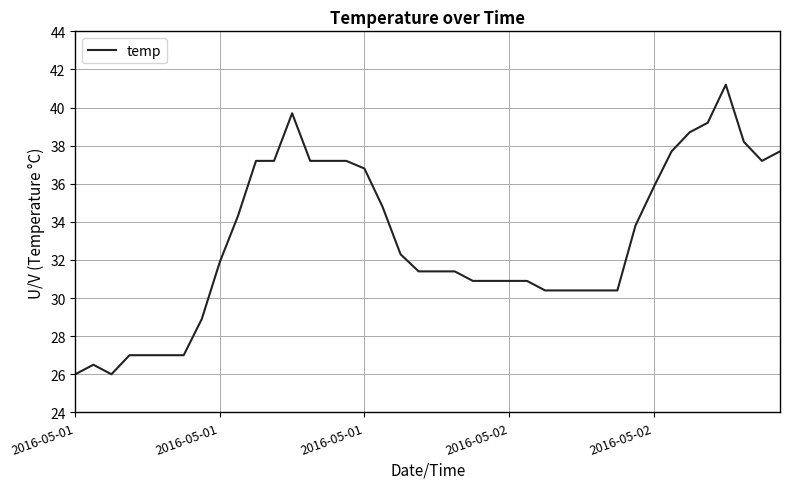

What is the smallest value displayed?

26.0